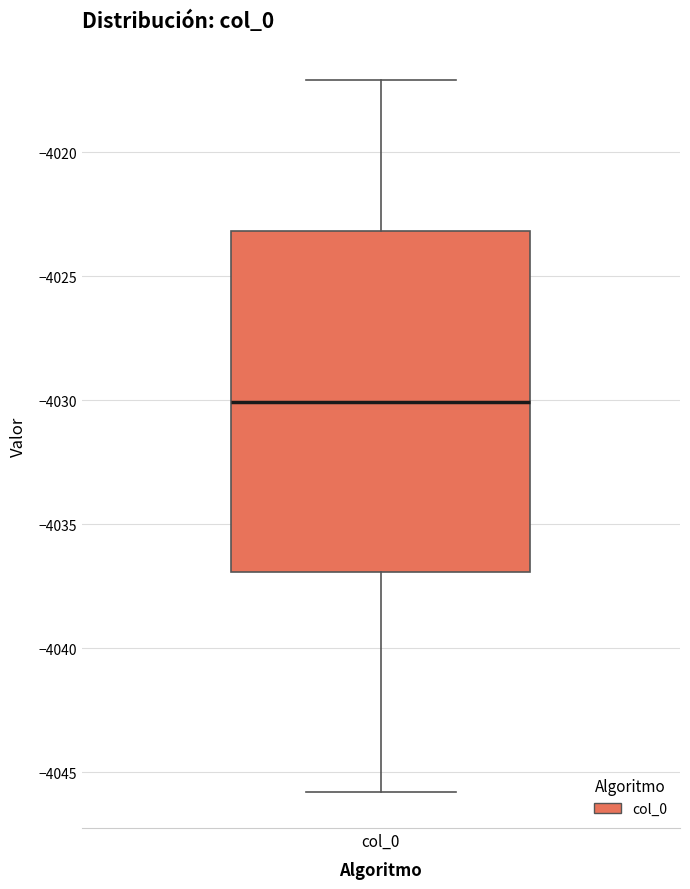

Transcribe this box plot: give where the median line is, the range the box spans, and where the two whiskers end, as read against the y-axis. The values are not printed on the chart, so give them approximately, as read against the axis.

median -4030, box -4037 to -4023, whiskers -4046 to -4017